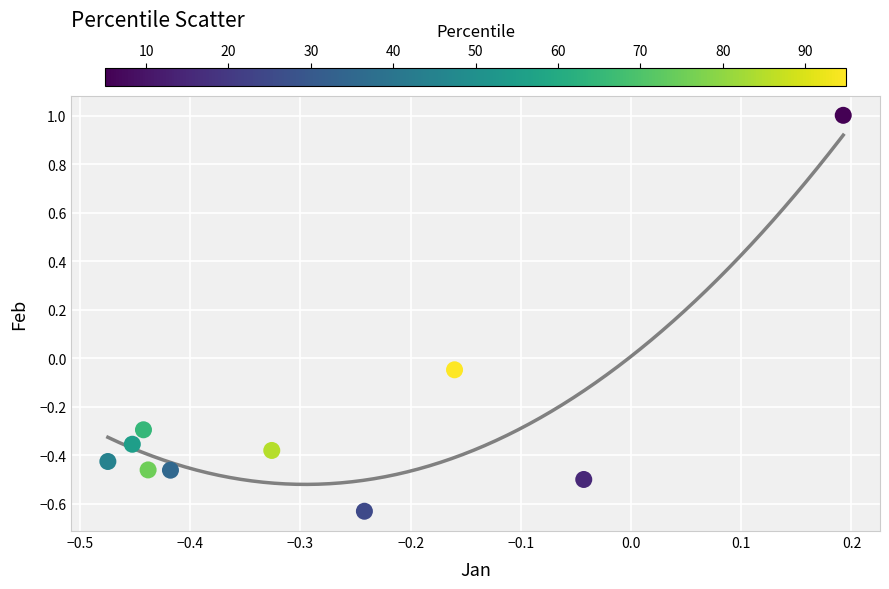

What is the average Y value?

-0.3